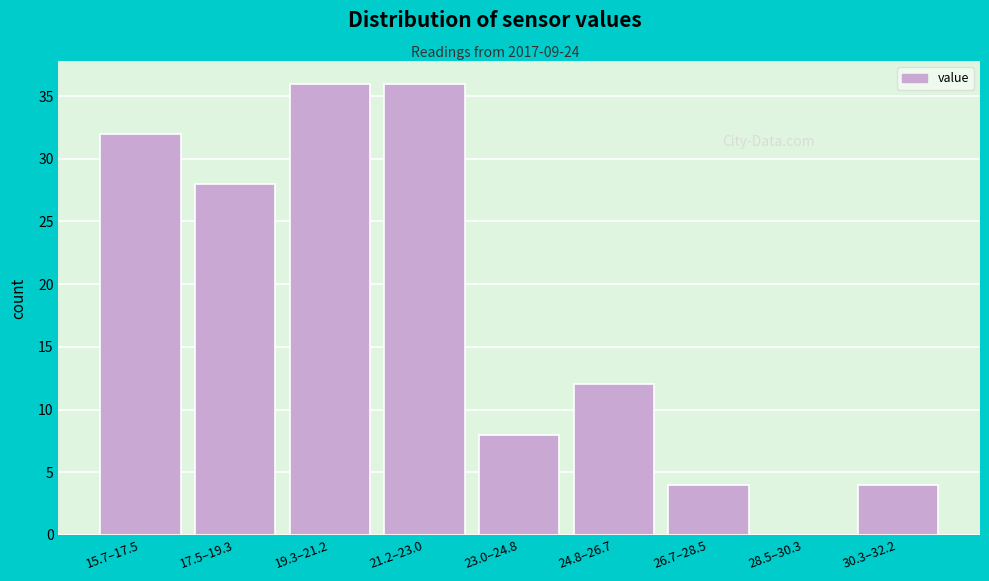

Reading right to left, transcribe all the data shown in this chart.

30.3–32.2=4	28.5–30.3=0	26.7–28.5=4	24.8–26.7=12	23.0–24.8=8	21.2–23.0=36	19.3–21.2=36	17.5–19.3=28	15.7–17.5=32